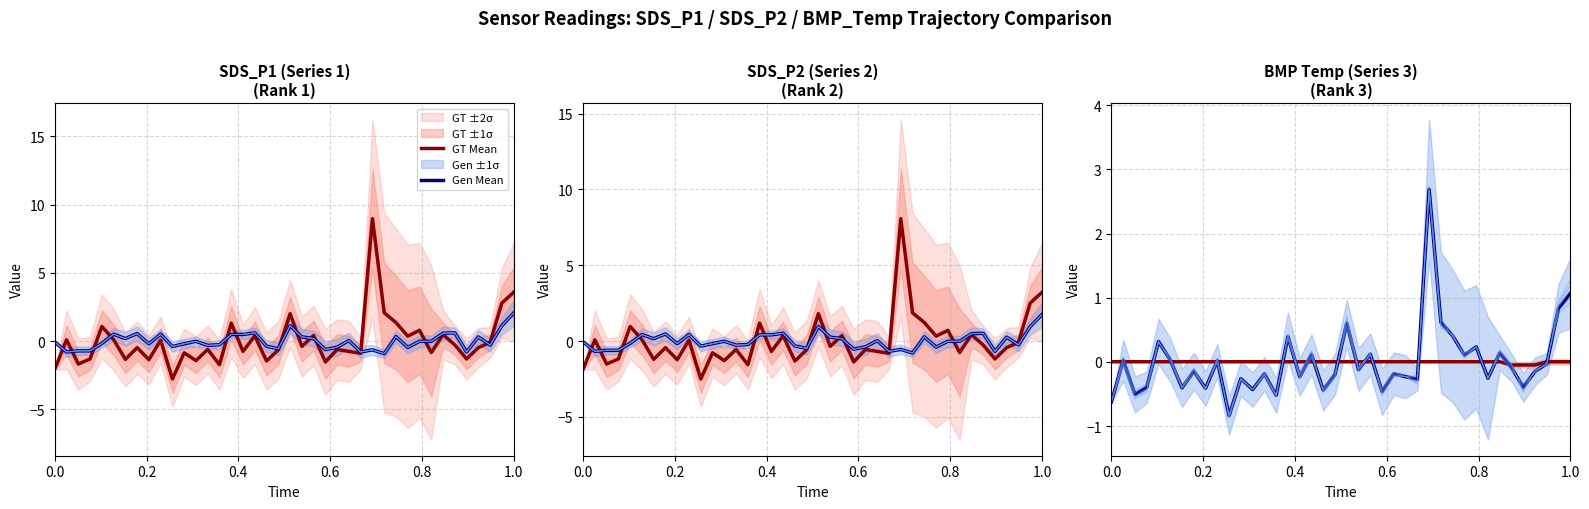

Which series has the largest total across all categories?

Gen Mean